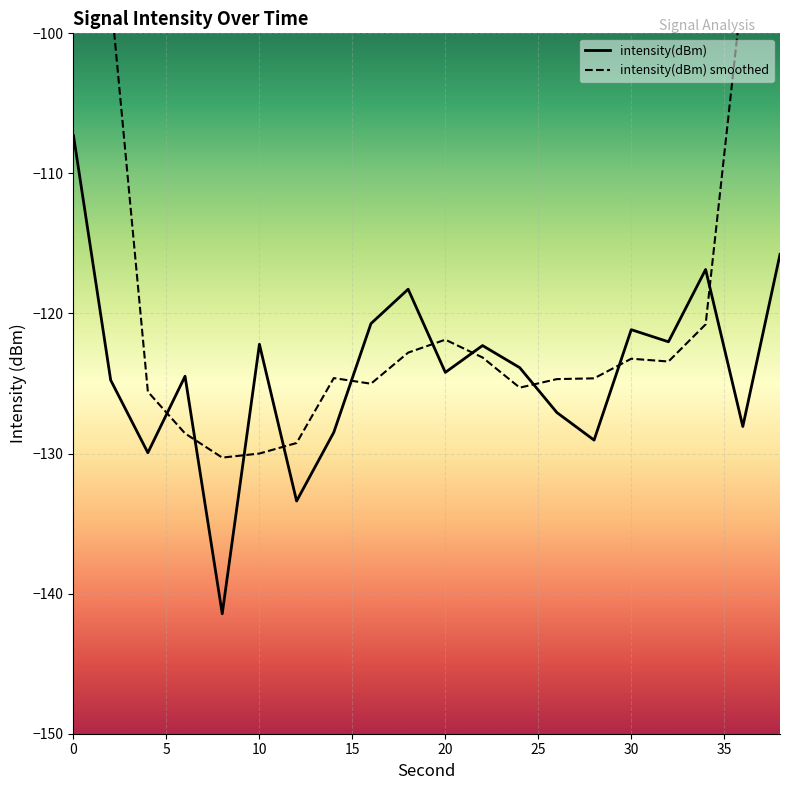

What is the sum of all intensity(dBm) smoothed values?

-2341.5